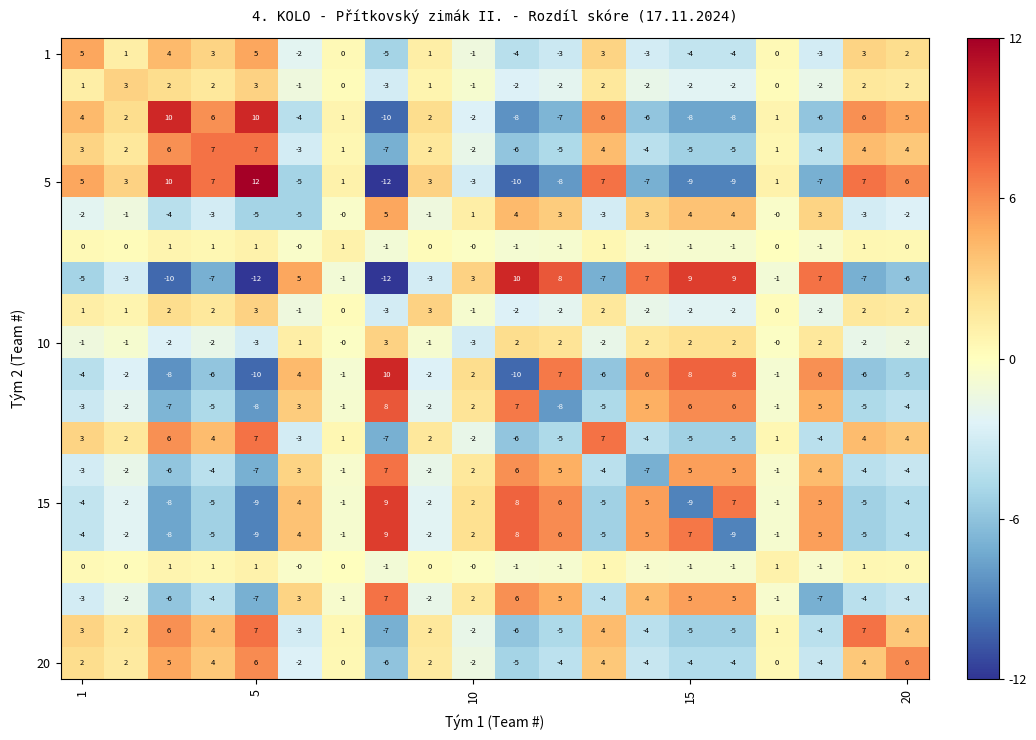

What is the smallest value displayed?

-12